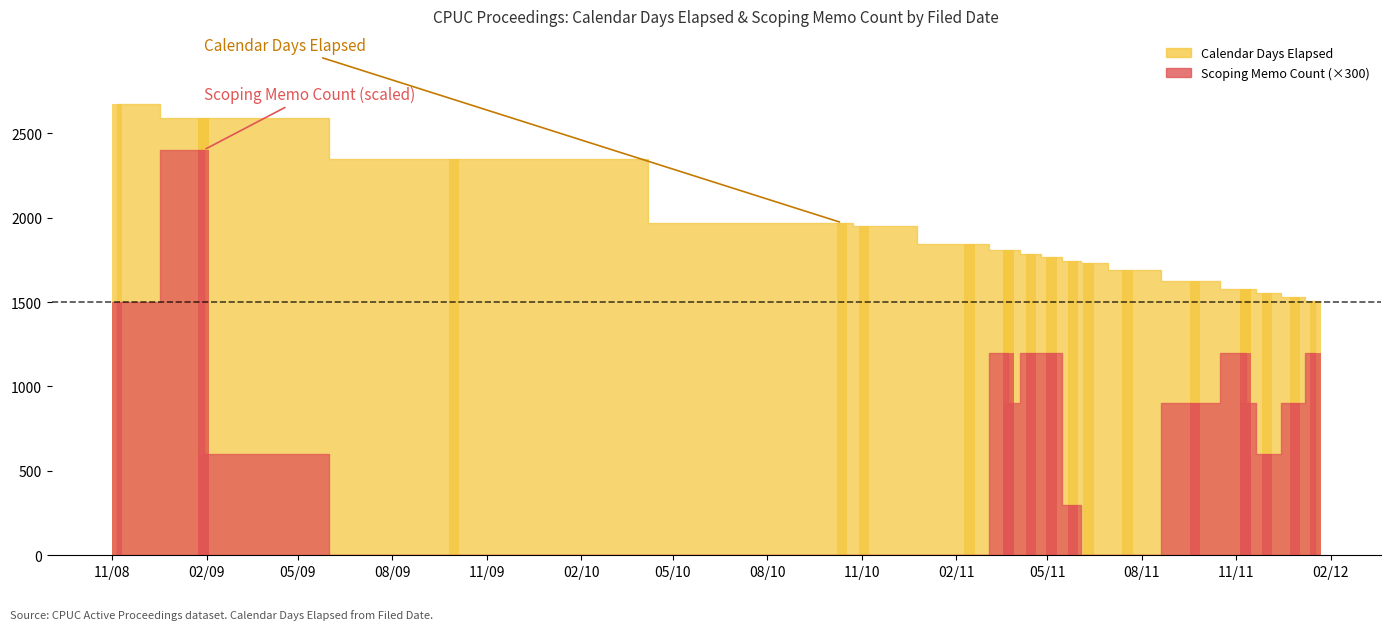

What is the sum of the Calendar Days Elapsed values at 2011-03-24 and 2011-12-28?

3335